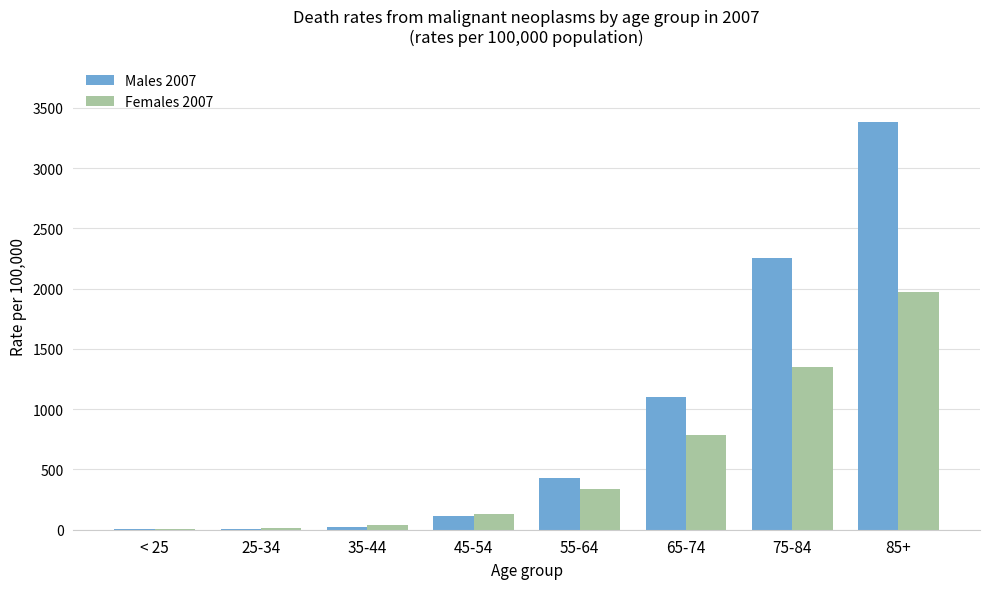

How many data points does each series have?

8